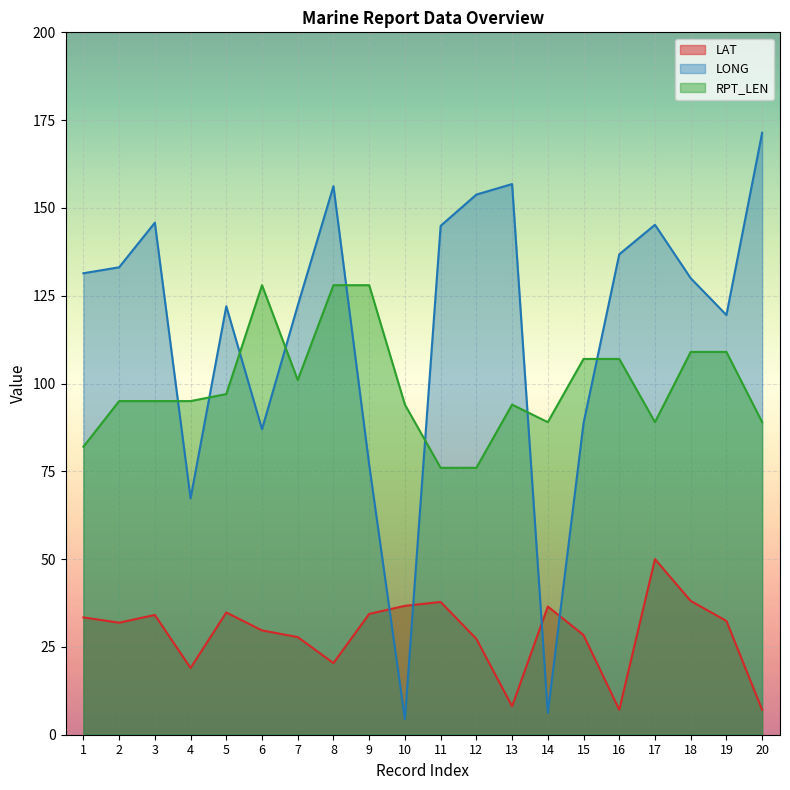

The RPT_LEN series shows 95.0 at 3. True or false?

True